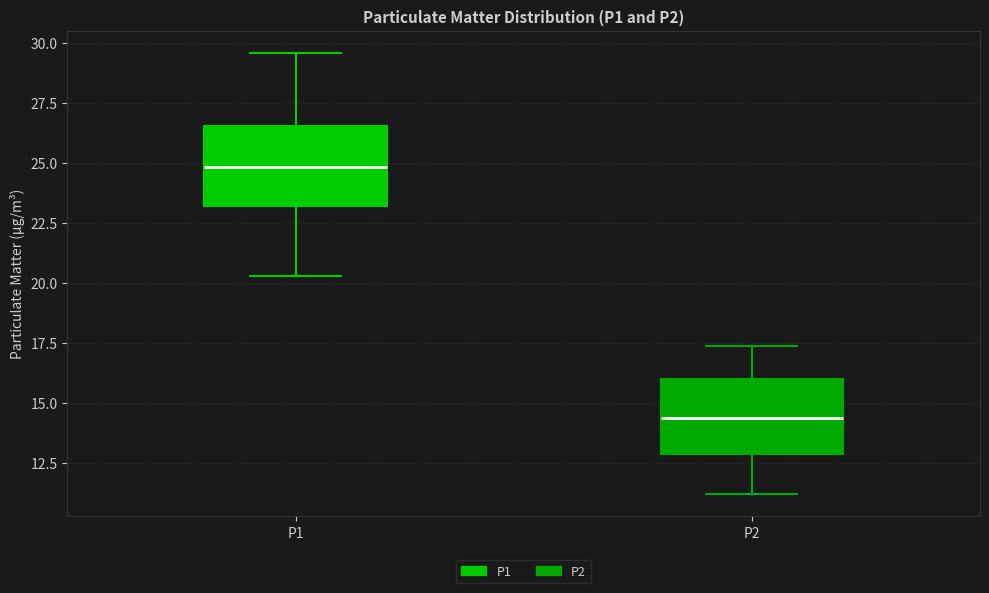

Where does the median line of the box for P1 sit on the y-axis? The values are not printed on the chart, so give them approximately, as read against the axis.

25.0